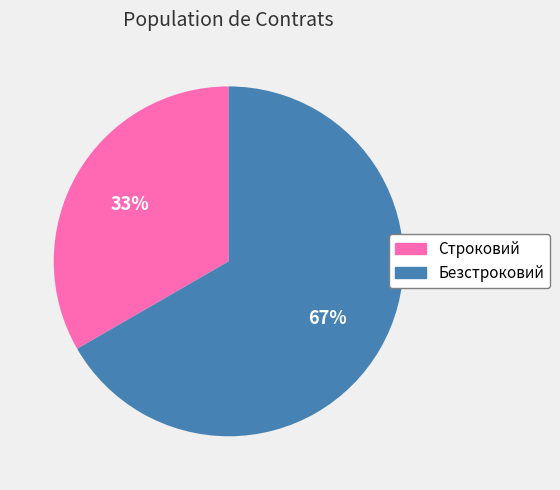

What is the ratio of the value at Безстроковий to the value at Строковий?

2.0